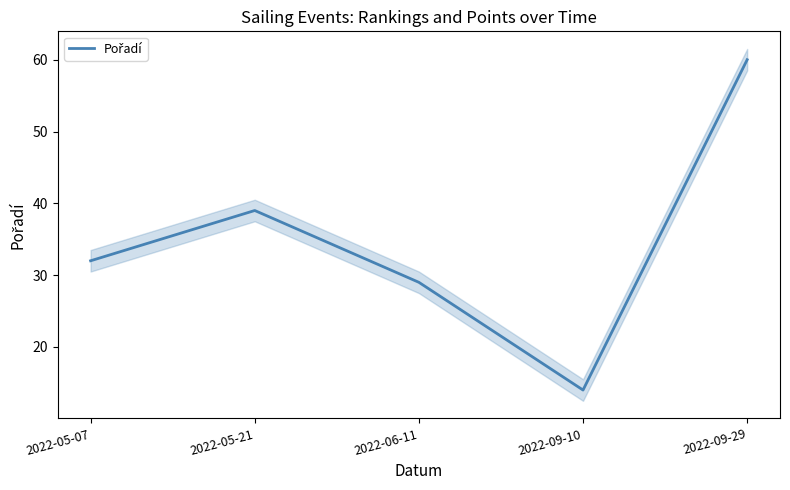

How many data points does each series have?

5